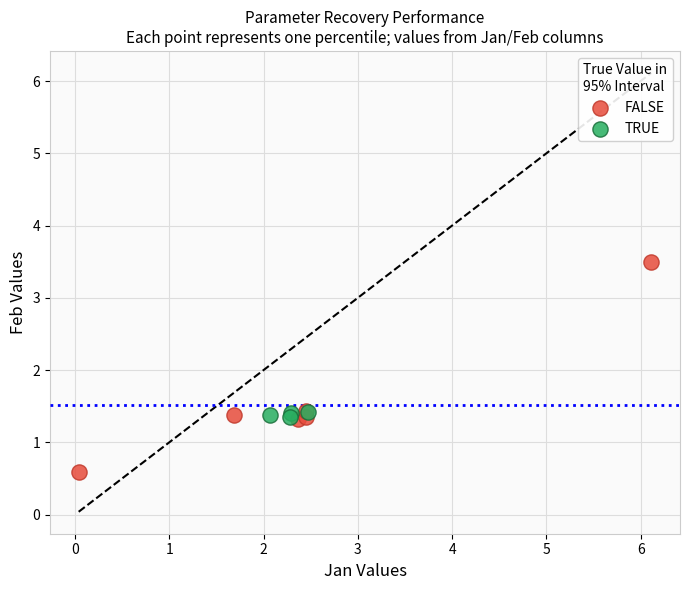

Which series reaches the maximum Y coordinate?

FALSE